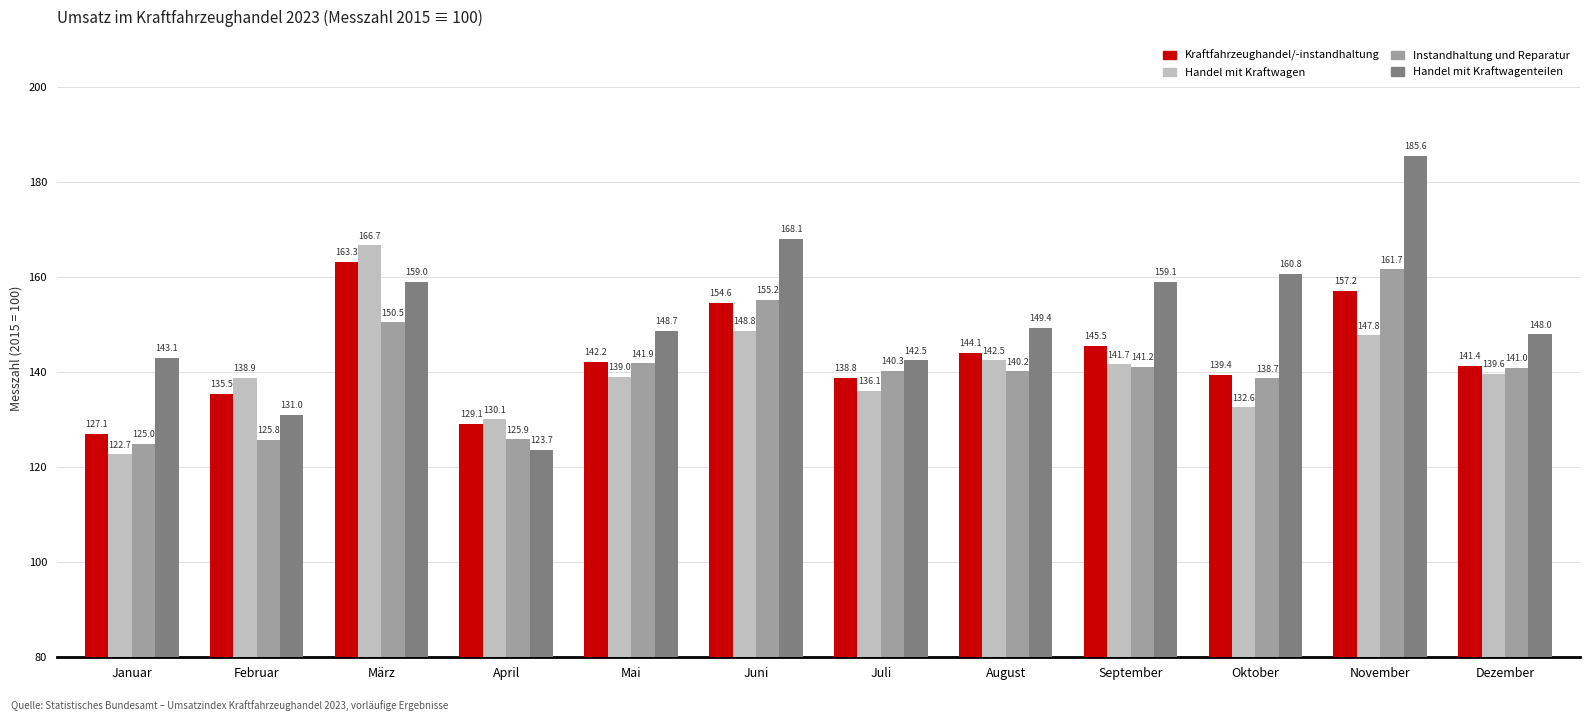

What is the label of the 11th bar from the right?

Februar